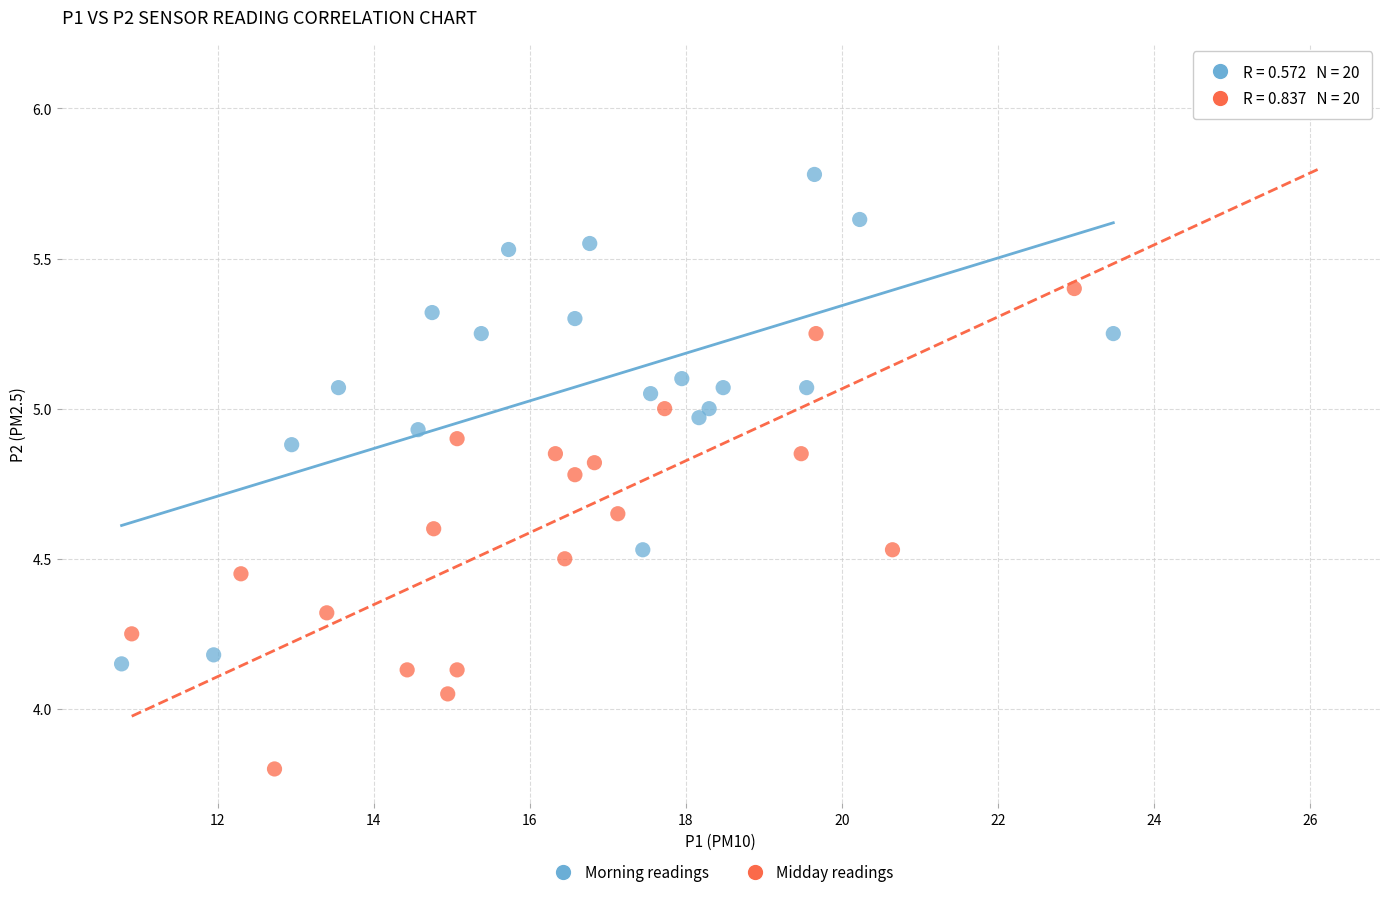

Which series has the widest spread of Y values?

Midday readings